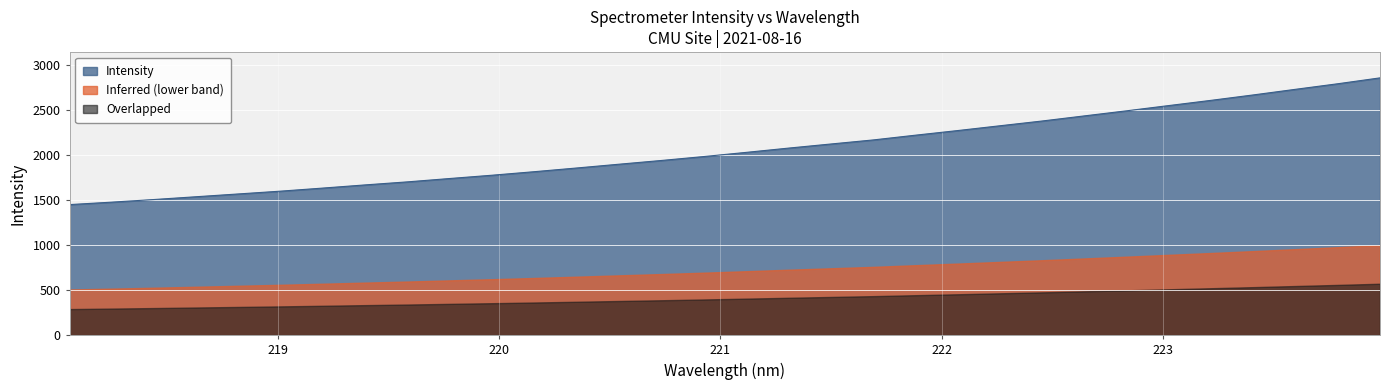

What is the sum of the values at 223.5987 and 222.6447?

5168.6